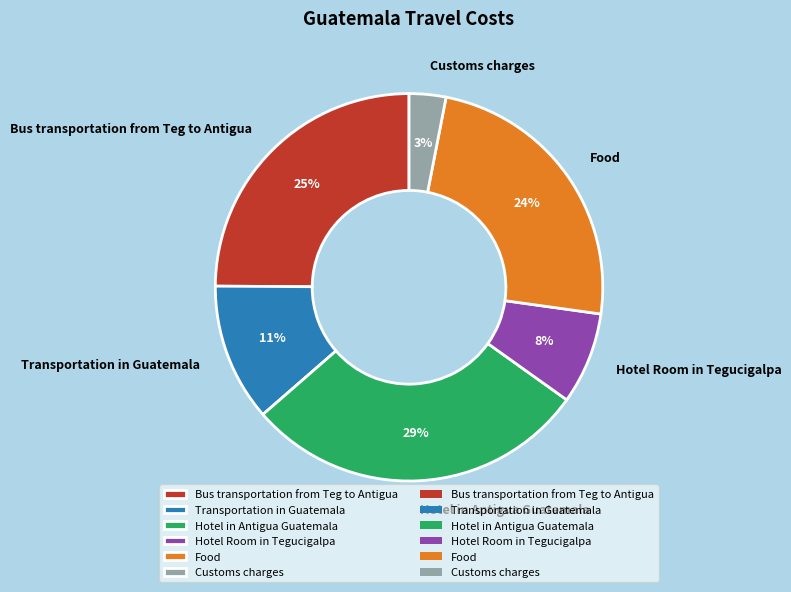

Which slice is the largest?

Hotel in Antigua Guatemala